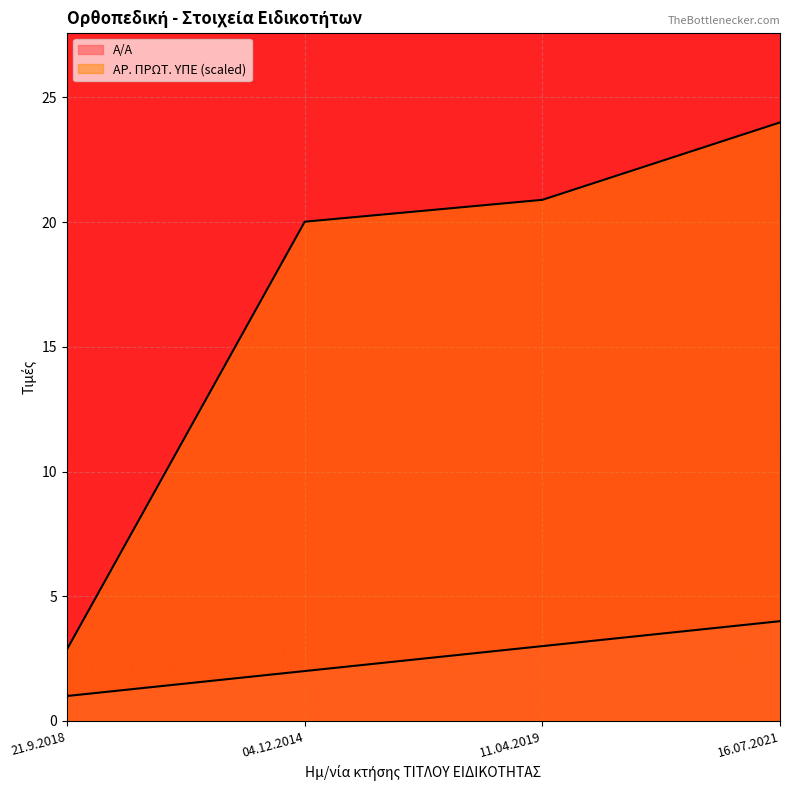

List the series in order of their peak value, lowest first.

Α/Α, ΑΡ. ΠΡΩΤ. ΥΠΕ